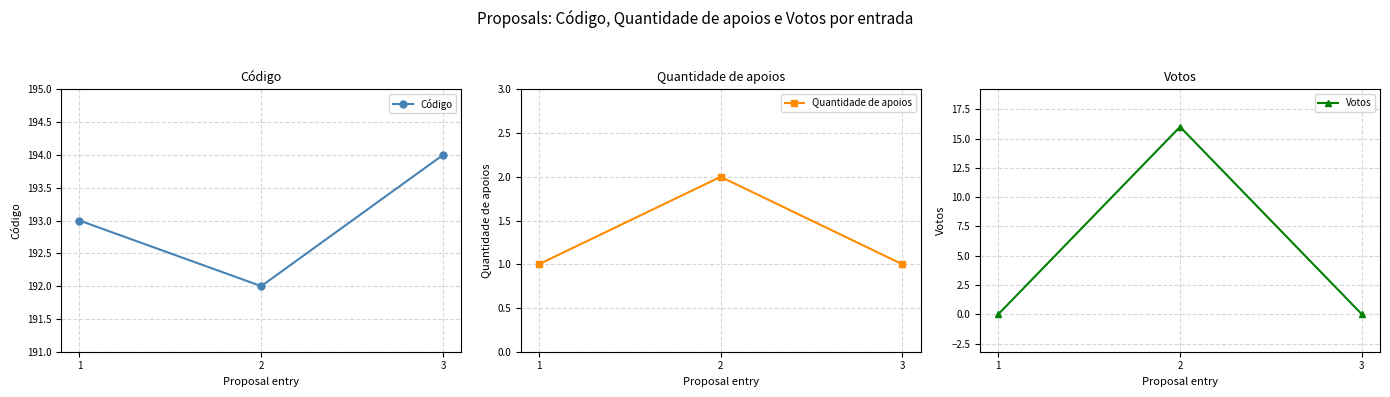

What is the value of the Código point at the 2nd from the left?

192